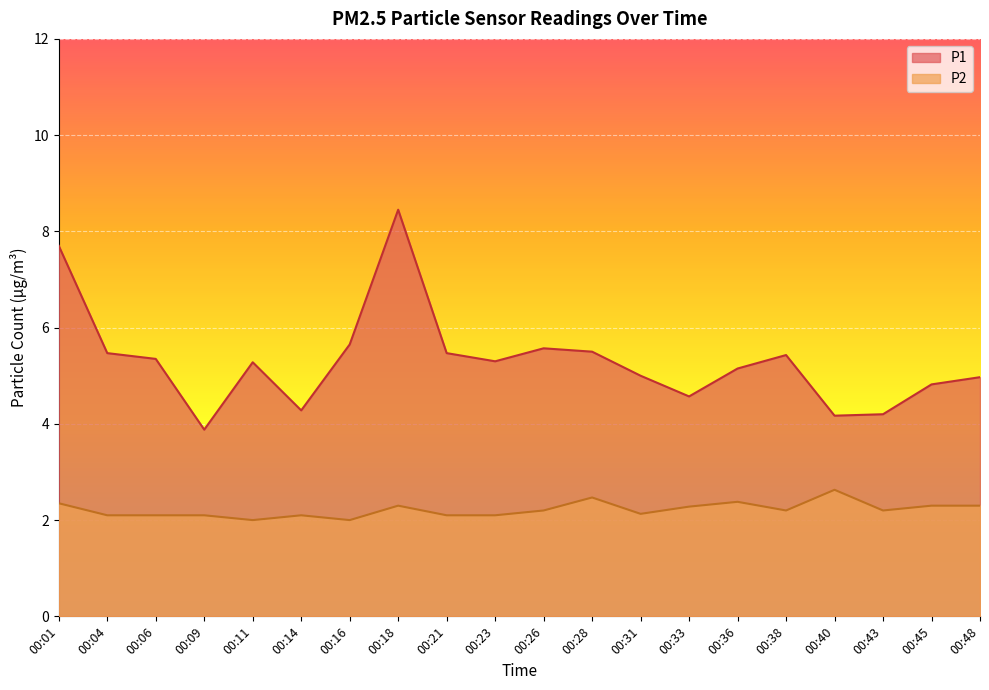

Count the number of data series in this chart.

2